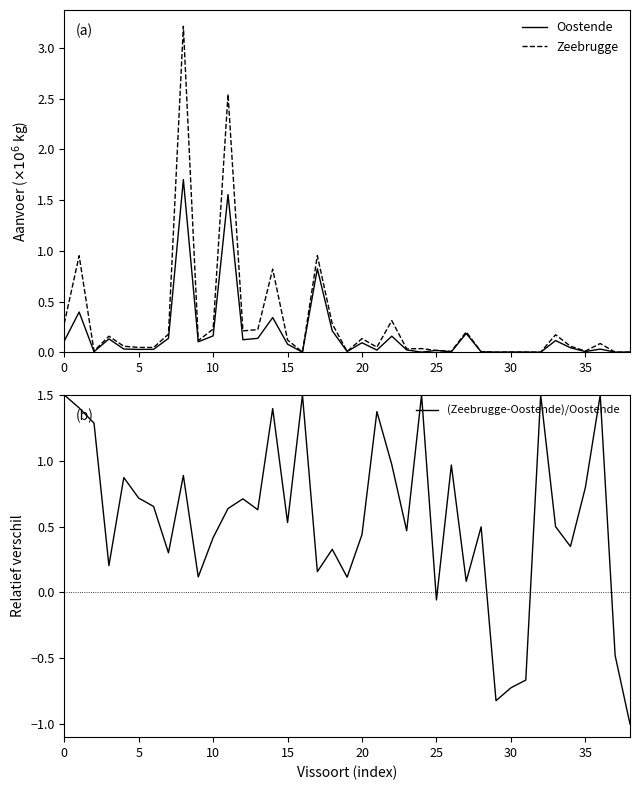

Reading left to right, extract all data points from this chart.

Oostende: 0.1	0.4	0.0	0.1	0.0	0.0	0.0	0.1	1.7	0.1	0.2	1.6	0.1	0.1	0.3	0.1	0.0	0.8	0.2	0.0	0.1	0.0	0.2	0.0	0.0	0.0	0.0	0.2	0.0	0.0	0.0	0.0	0.0	0.1	0.0	0.0	0.0	0.0	0.0
Zeebrugge: 0.3	1.0	0.0	0.2	0.1	0.0	0.0	0.2	3.2	0.1	0.2	2.5	0.2	0.2	0.8	0.1	0.0	1.0	0.3	0.0	0.1	0.0	0.3	0.0	0.0	0.0	0.0	0.2	0.0	0.0	0.0	0.0	0.0	0.2	0.1	0.0	0.1	0.0	0.0
(Zeebrugge-Oostende)/Oostende: 1.5	1.4	1.3	0.2	0.9	0.7	0.7	0.3	0.9	0.1	0.4	0.6	0.7	0.6	1.4	0.5	1.5	0.2	0.3	0.1	0.4	1.4	1.0	0.5	1.5	-0.1	1.0	0.1	0.5	-0.8	-0.7	-0.7	1.5	0.5	0.3	0.8	1.5	-0.5	-1.0